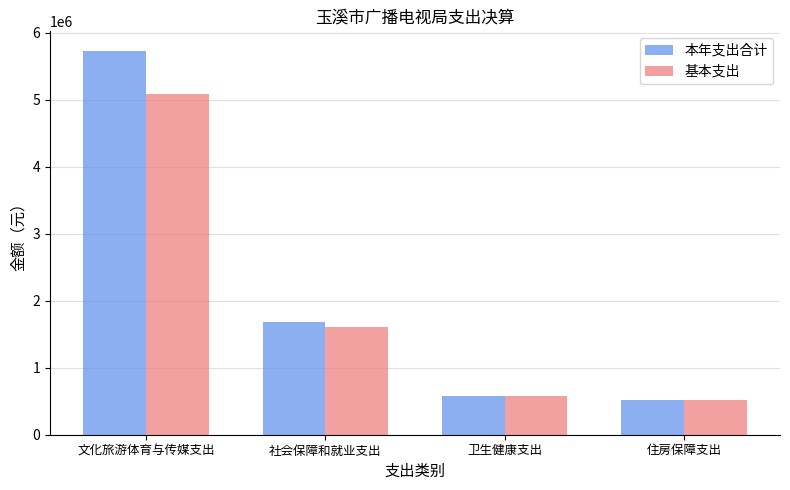

What is the label of the 4th bar from the right?

文化旅游体育与传媒支出